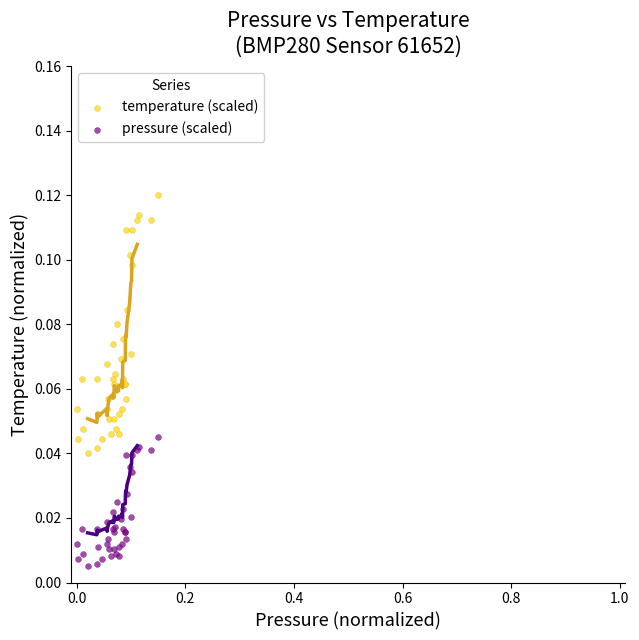

Which series contains the highest Y value?

temperature (scaled)